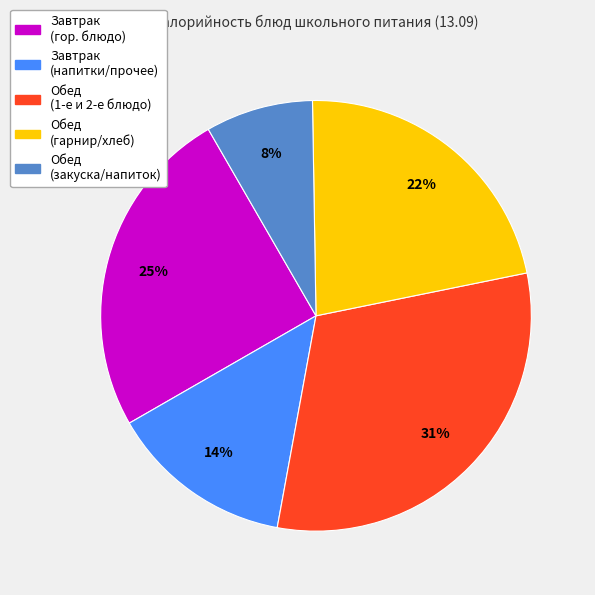

How many segments does this pie chart have?

5